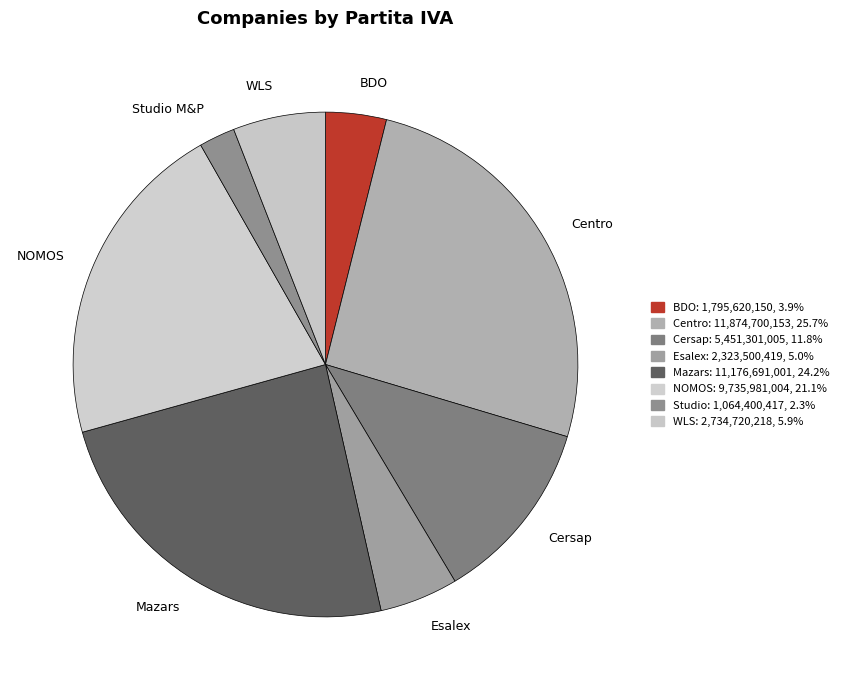

Do WLS and Cersap together represent more than half of the pie?

No